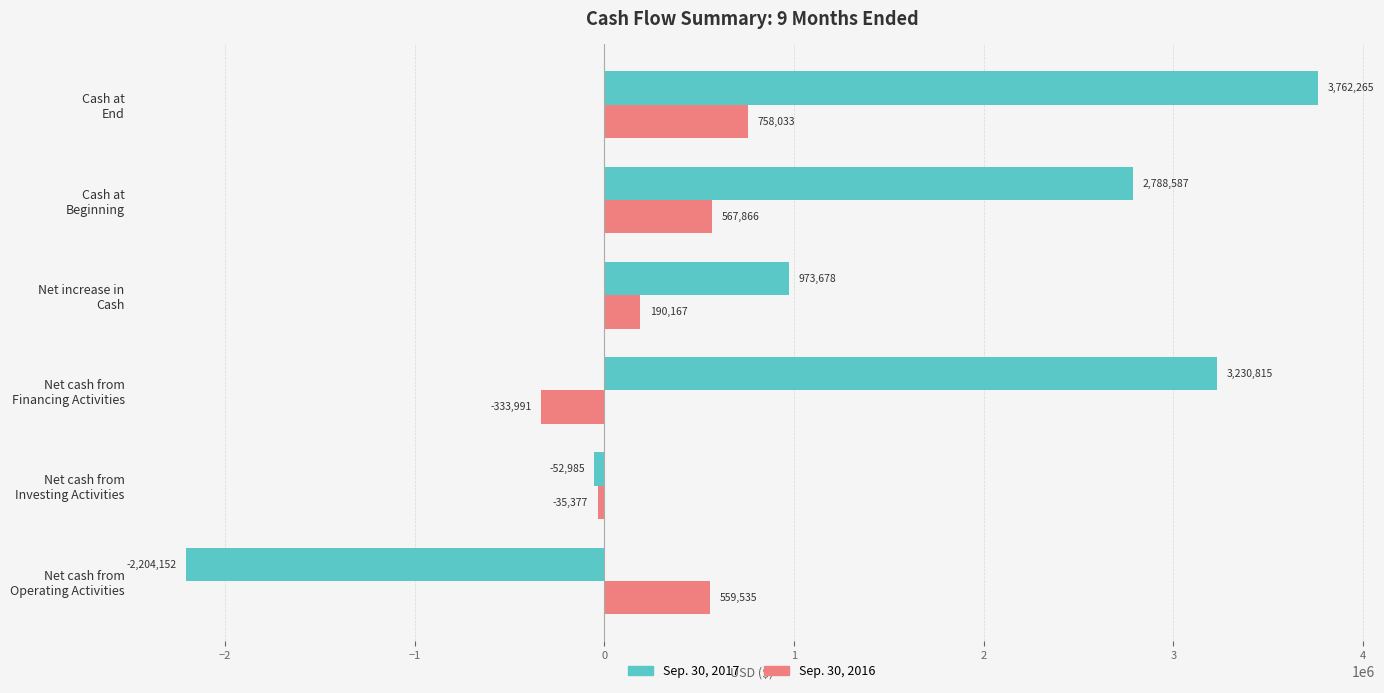

How many values in Sep. 30, 2017 are above zero?

4